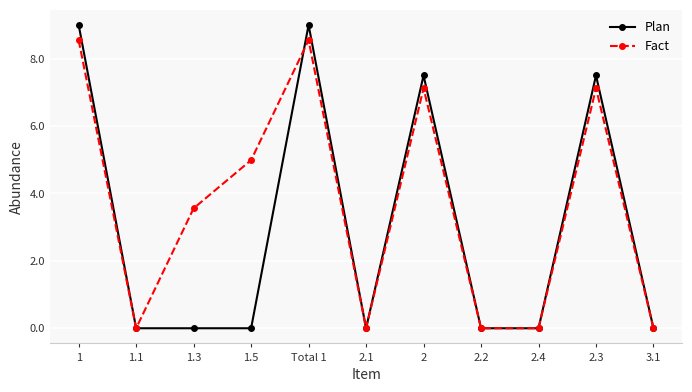

What is the label of the 11th point from the right?

1